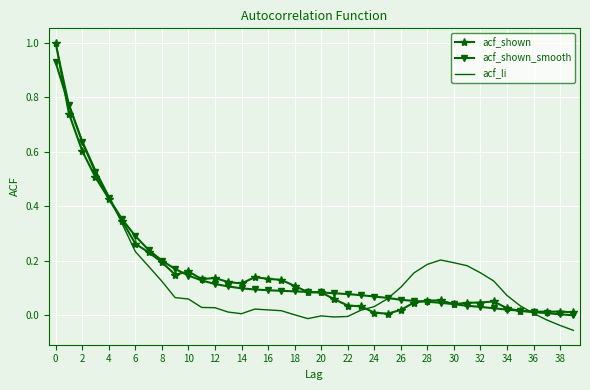

In acf_li, how many points are higher than both neighbors (excluding endpoints)?

3